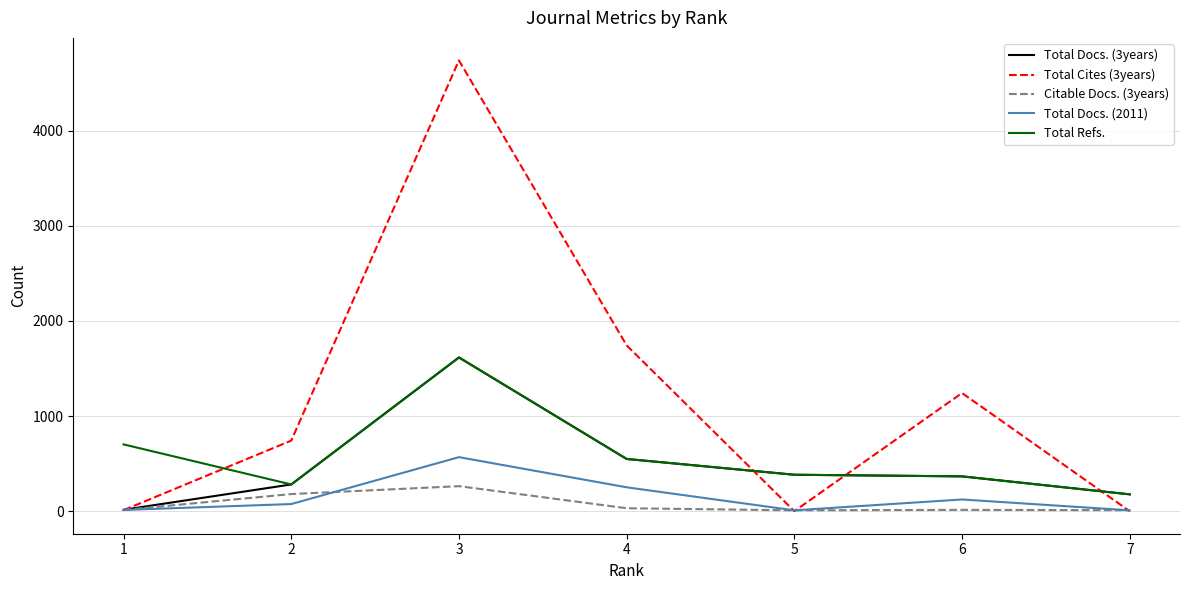

At which category does the chart reach its peak across all series?

3